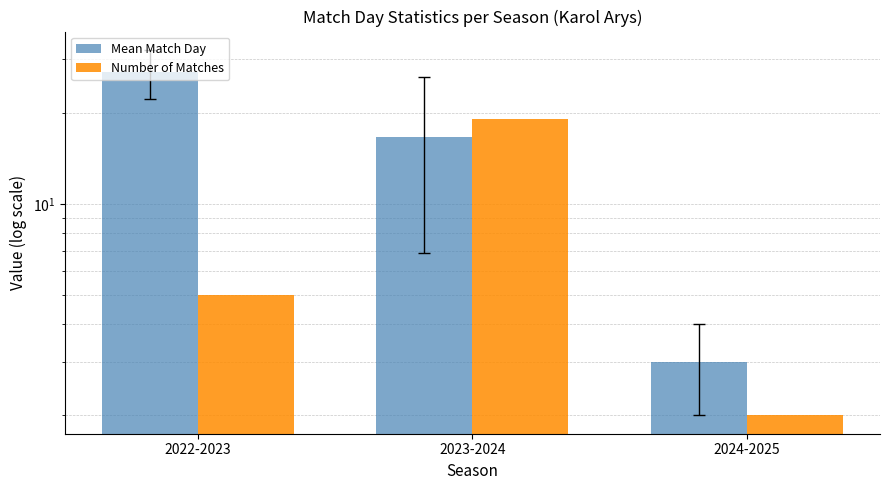

True or false: Number of Matches has a value of 5.0 at 2022-2023.

True